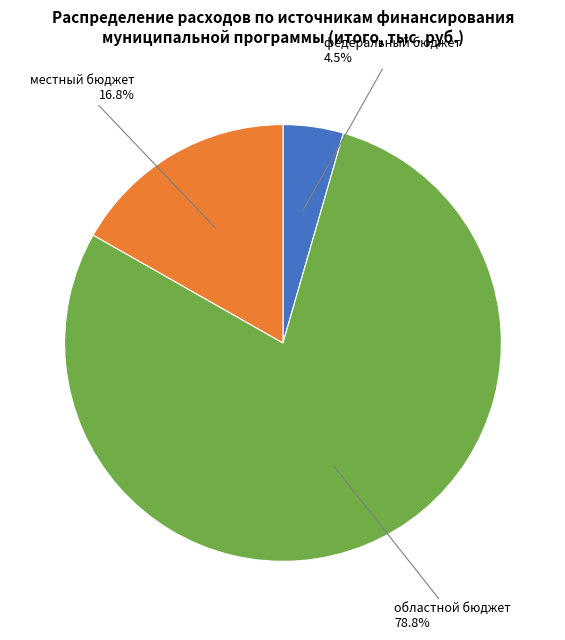

Is there a majority slice in this chart?

Yes